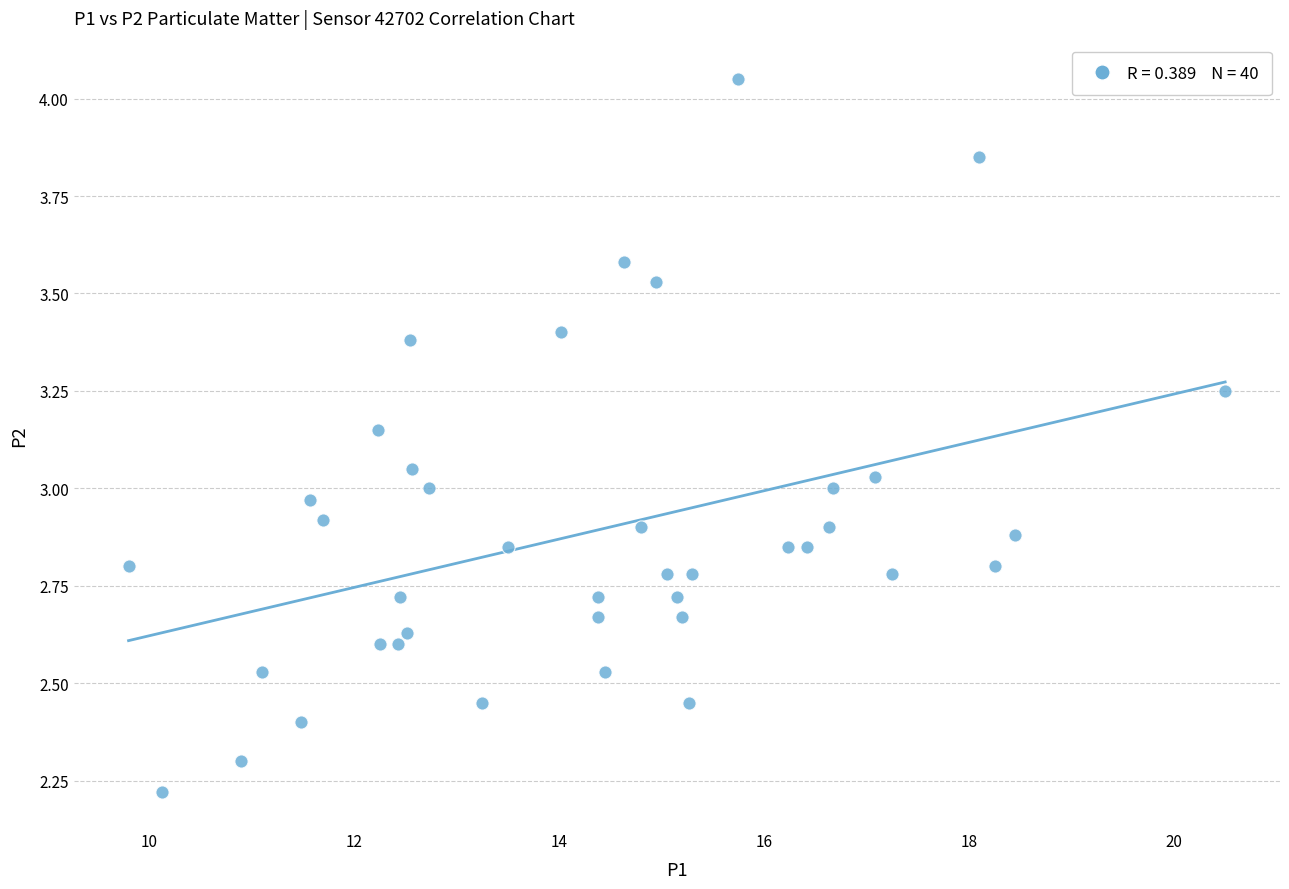

What is the range of X values (max minus min)?

10.7